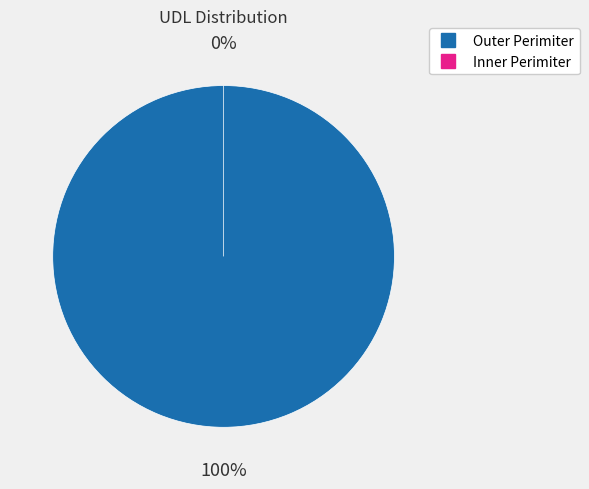

What percentage is NOT represented by Inner Perimiter?

100.0%